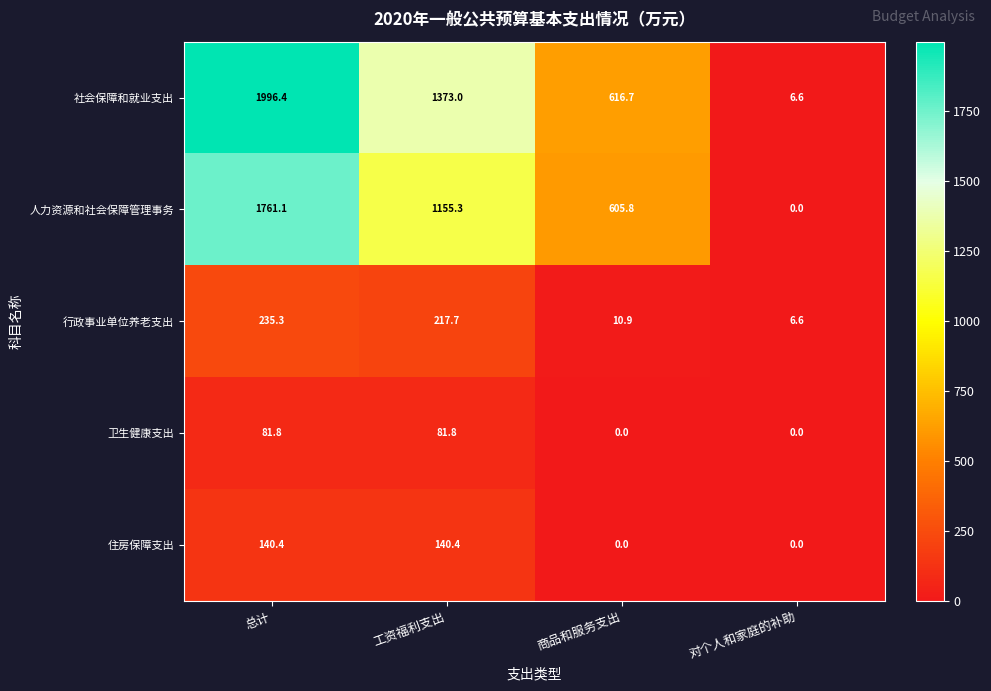

What is the sum of the 卫生健康支出 values at 总计 and 商品和服务支出?

81.8